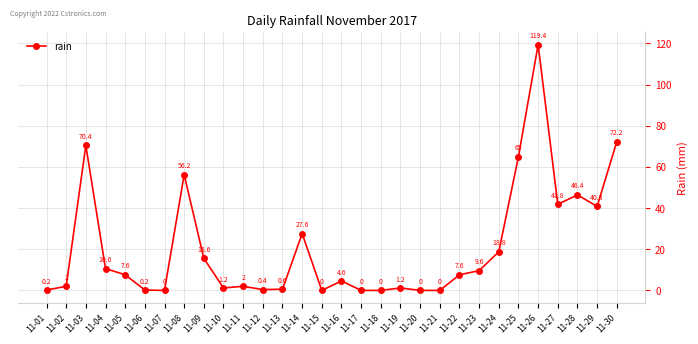

Reading left to right, extract all data points from this chart.

0.2	2.0	70.4	10.6	7.6	0.2	0.0	56.2	15.6	1.2	2.0	0.4	0.6	27.6	0.0	4.6	0.0	0.0	1.2	0.0	0.0	7.6	9.6	18.8	65.0	119.4	41.8	46.4	40.8	72.2